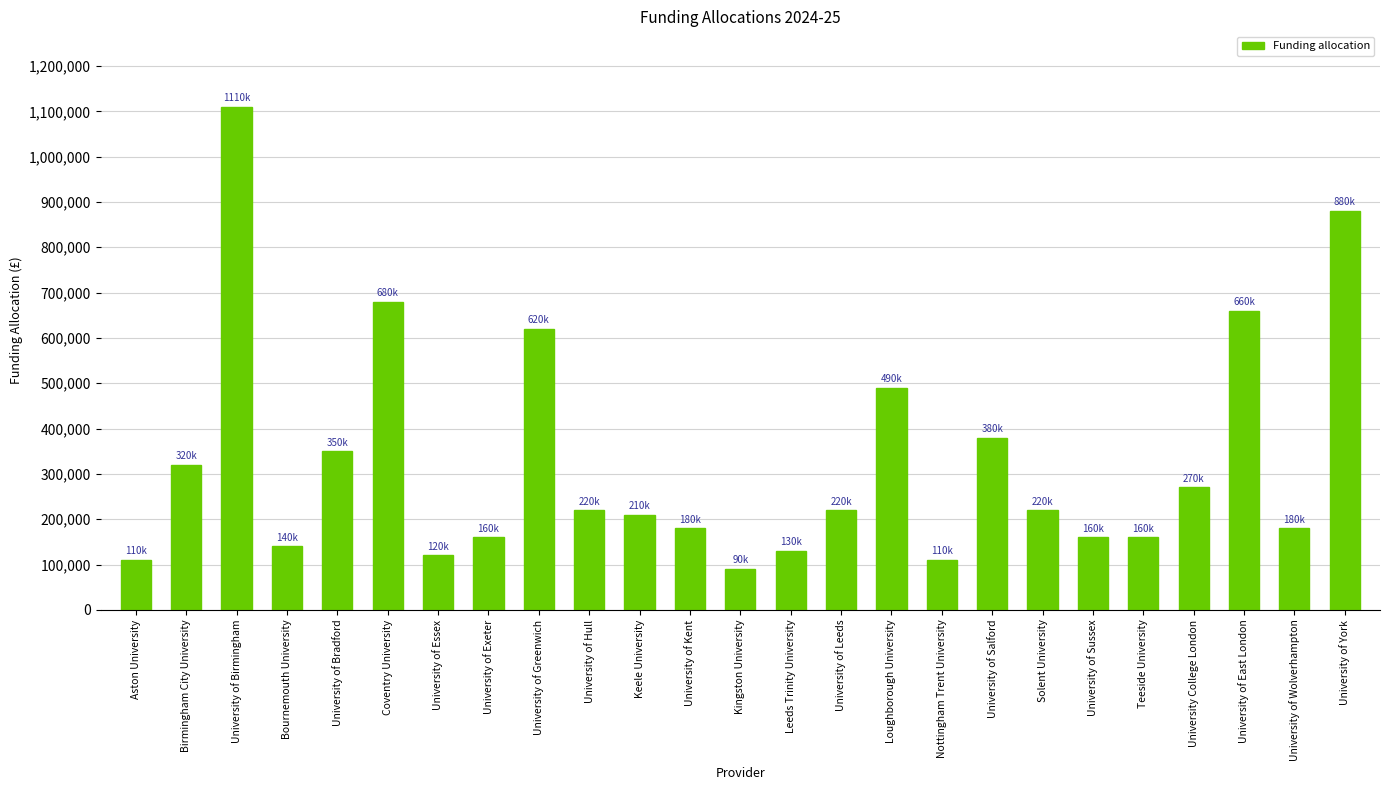

How many data points are less than 220000?

12